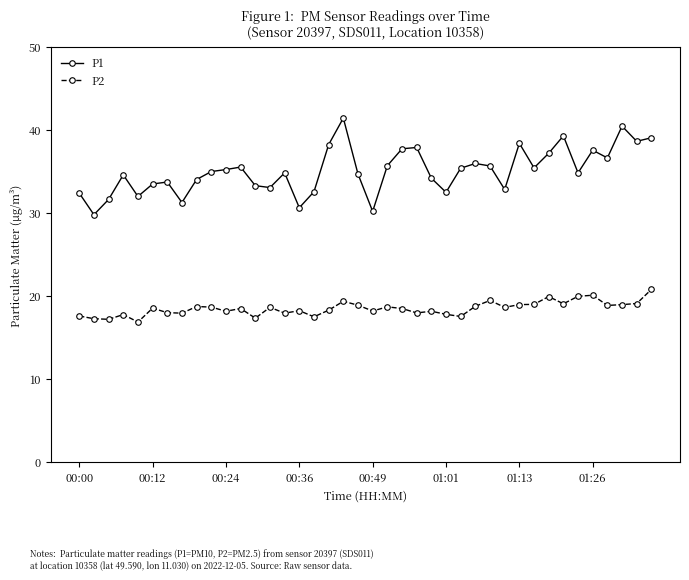

What is the difference between the maximum and minimum values in the P1 series?

11.6